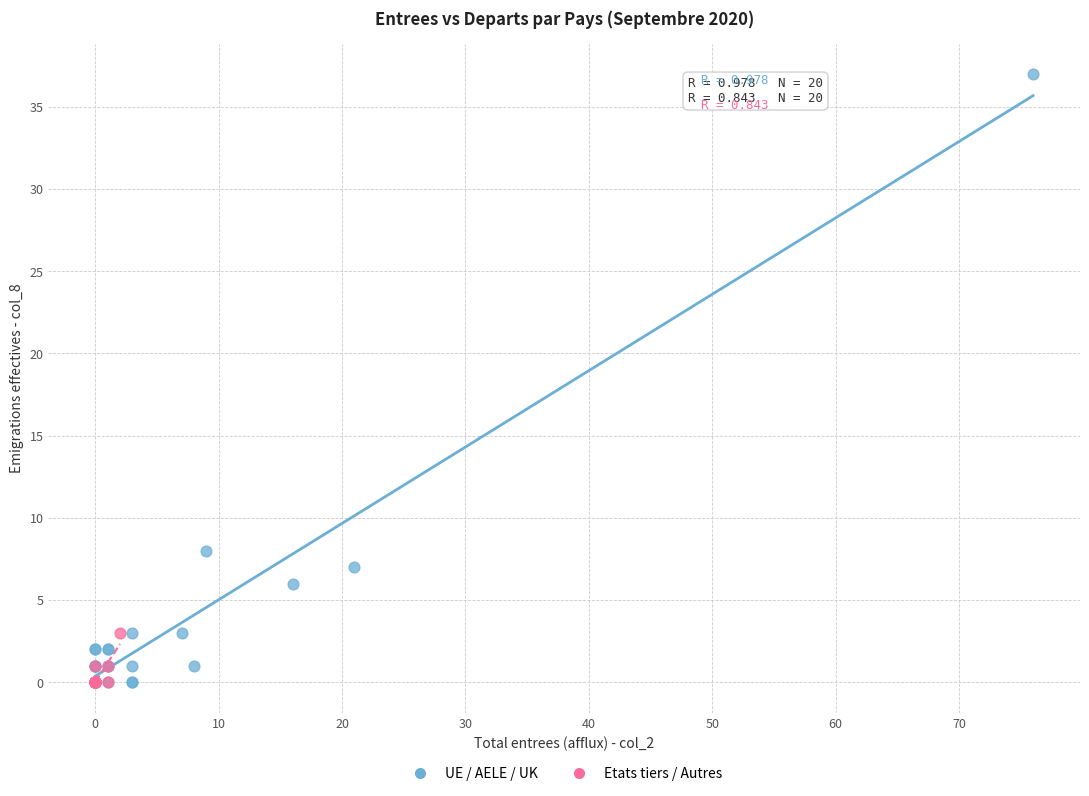

Which series has the largest Y range (max minus min)?

UE / AELE / UK